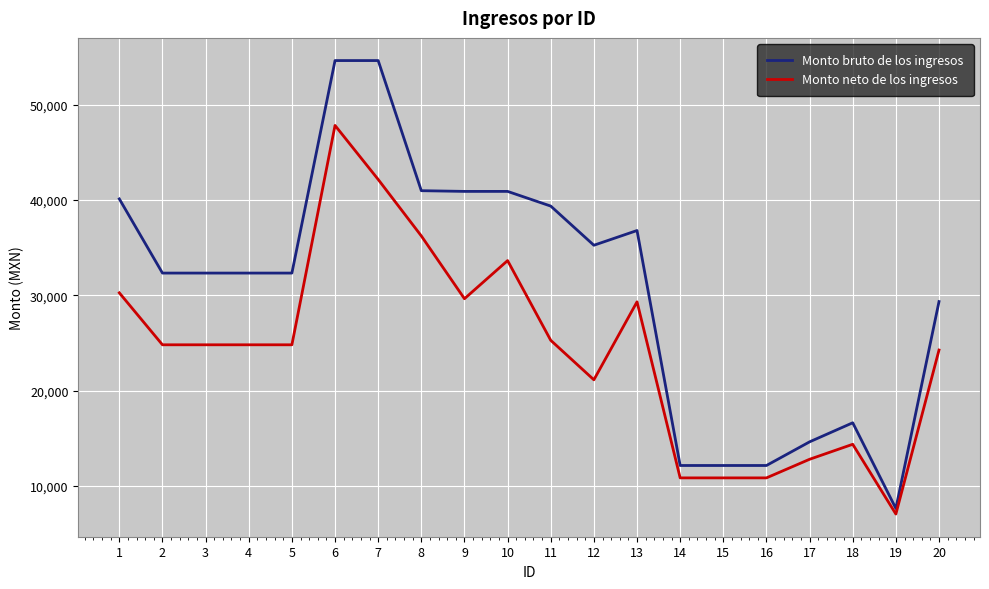

What is the difference between the maximum and minimum values in the Monto neto de los ingresos series?

40765